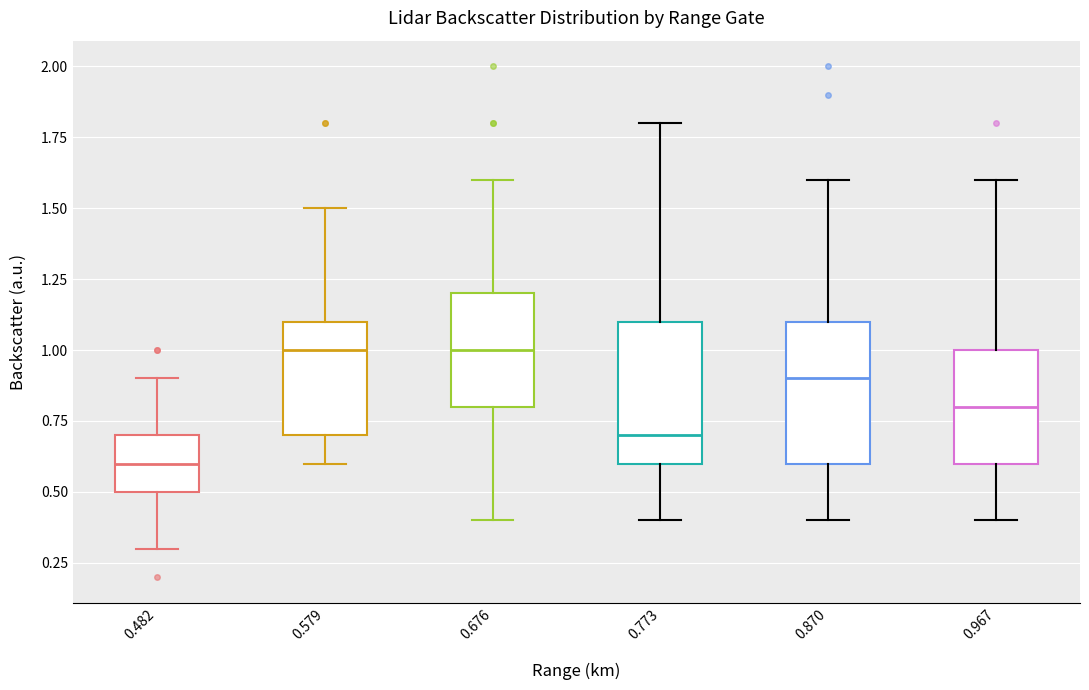

Reading left to right, transcribe this box plot: for each box, give where its median line is, the range the box spans, and where its two whiskers end, as read against the y-axis. The values are not printed on the chart, so give them approximately, as read against the axis.

0.482: median 0.6, box 0.5 to 0.7, whiskers 0.3 to 0.9
0.579: median 1.0, box 0.7 to 1.1, whiskers 0.6 to 1.5
0.676: median 1.0, box 0.8 to 1.2, whiskers 0.4 to 1.6
0.773: median 0.7, box 0.6 to 1.1, whiskers 0.4 to 1.8
0.870: median 0.9, box 0.6 to 1.1, whiskers 0.4 to 1.6
0.967: median 0.8, box 0.6 to 1.0, whiskers 0.4 to 1.6